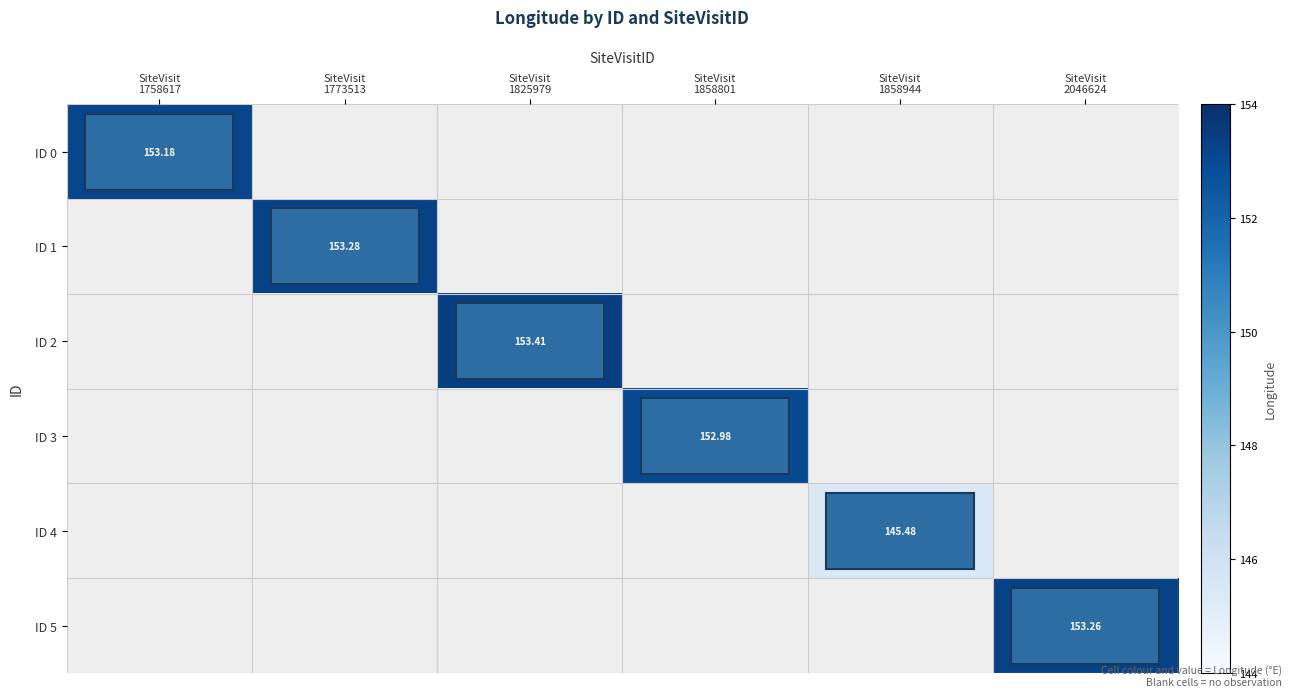

Rank the series by their maximum value, from lowest to highest.

ID 4, ID 3, ID 0, ID 5, ID 1, ID 2